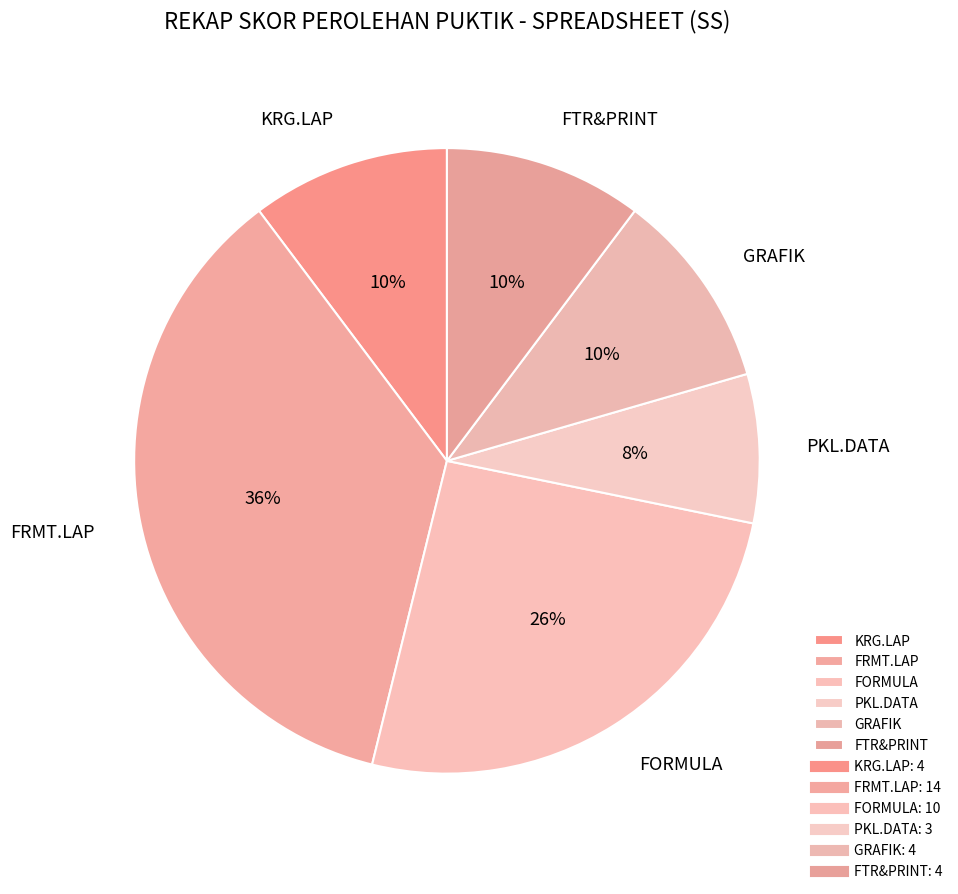

The FTR&PRINT slice represents 10% of the pie. True or false?

True